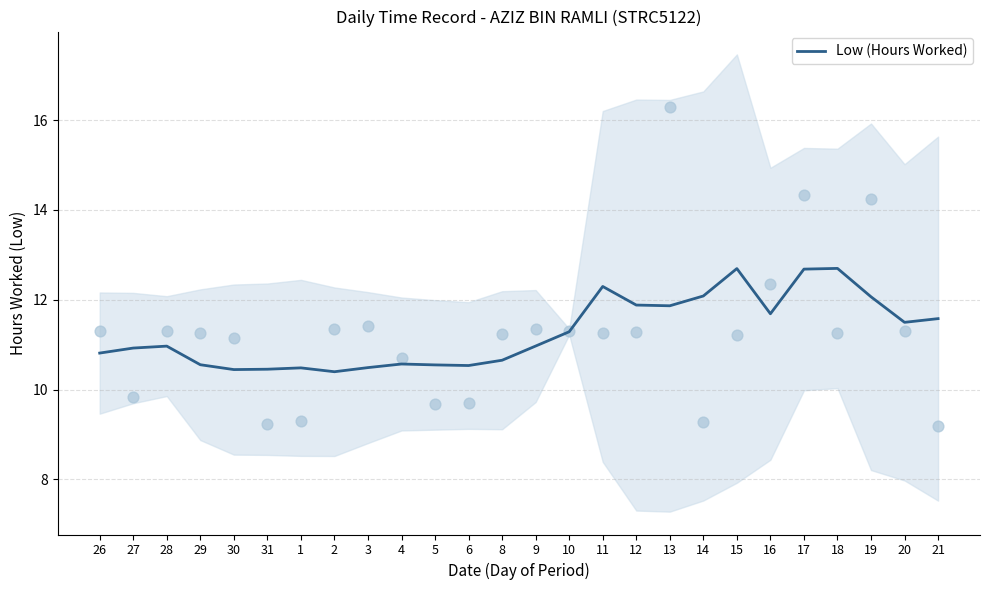

Approximately how many times larger is the value at 11 compared to 29?

1.2